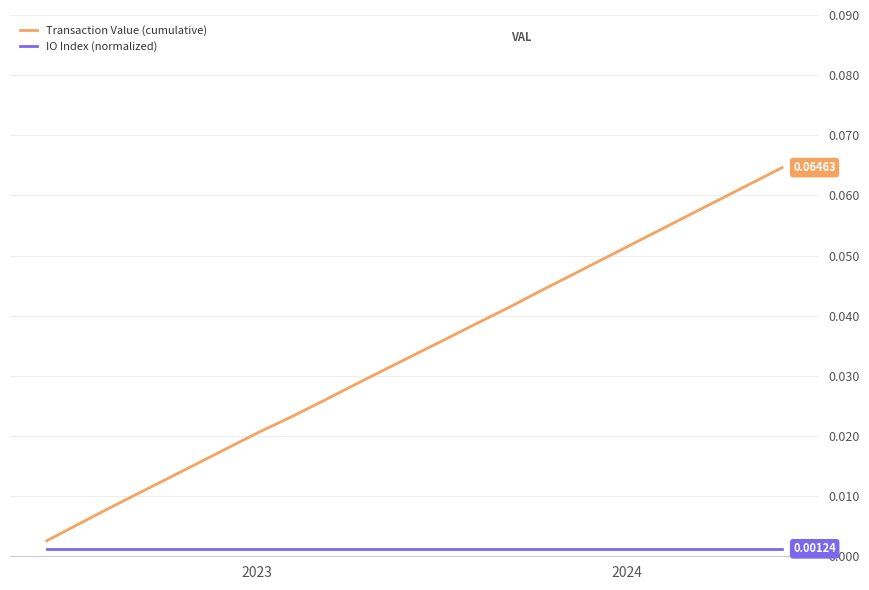

List the series in order of their peak value, lowest first.

IO Index (normalized), Transaction Value (cumulative)